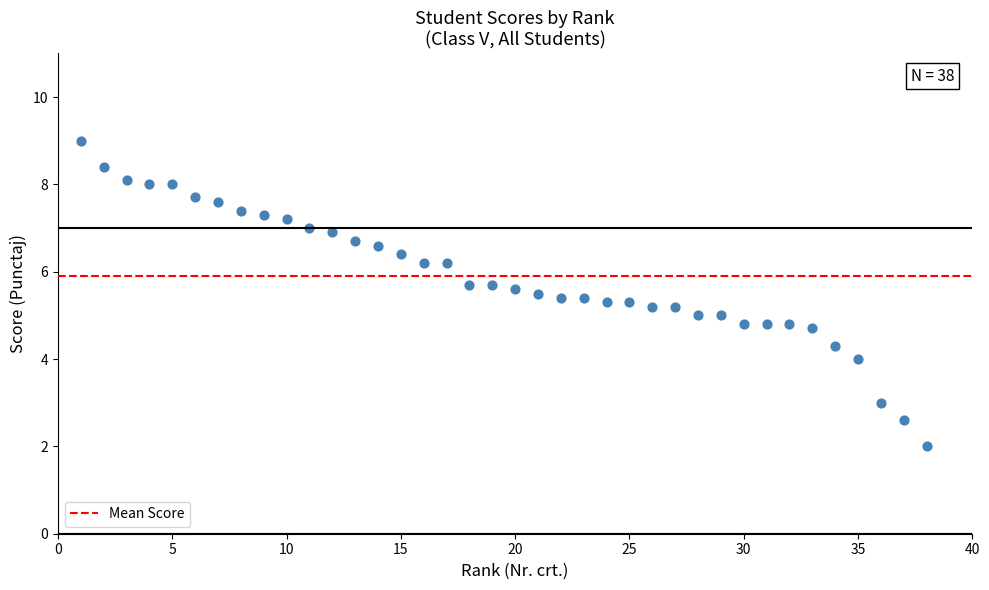

What is the range of Y values (max minus min)?

7.0